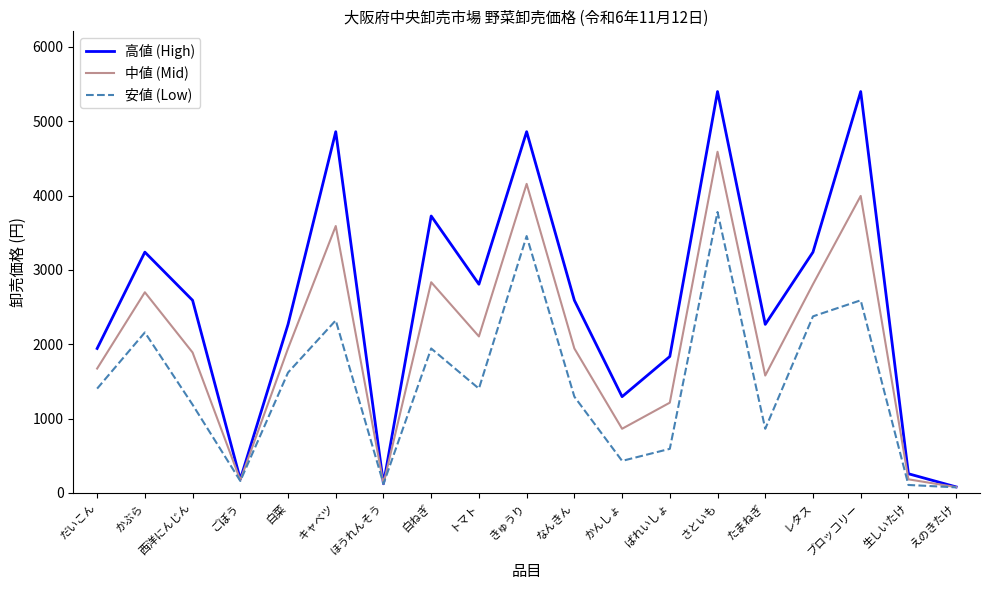

Does the chart display data point markers on the line(s)?

No